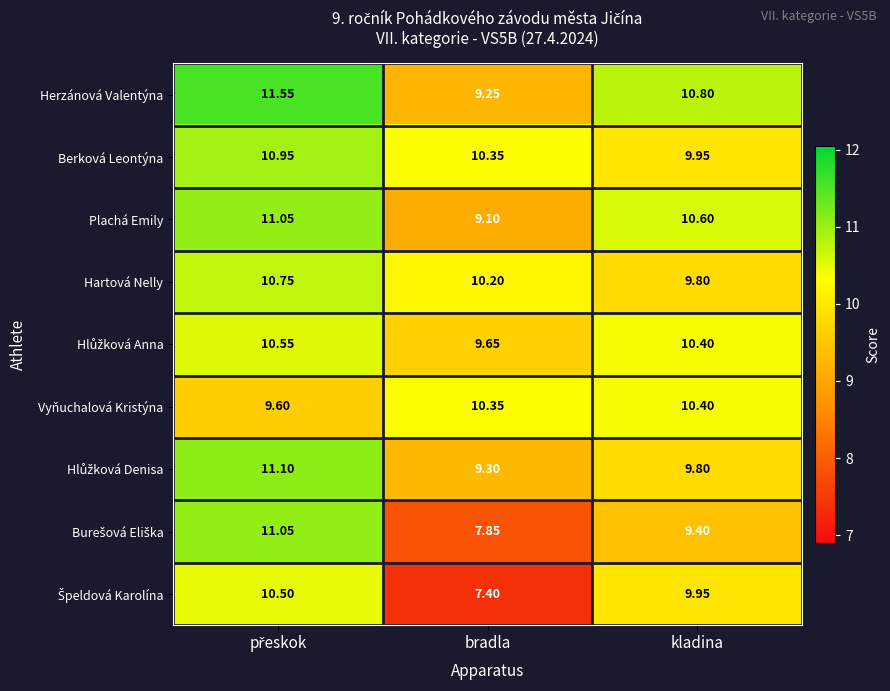

Which label corresponds to the smallest value in the chart?

bradla